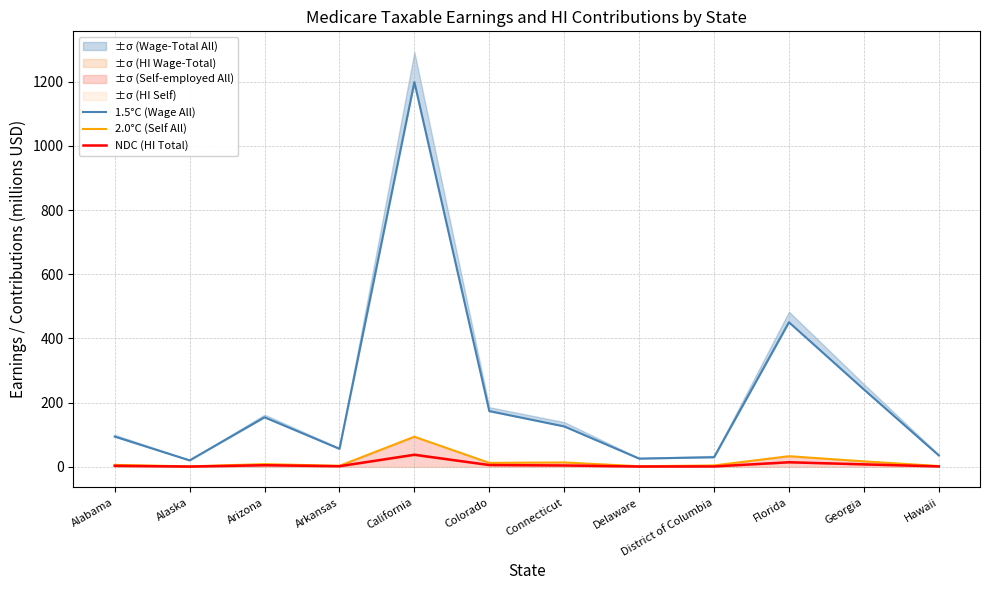

Is it true that 2.0°C (Self All) equals 4.1 at District of Columbia?

True